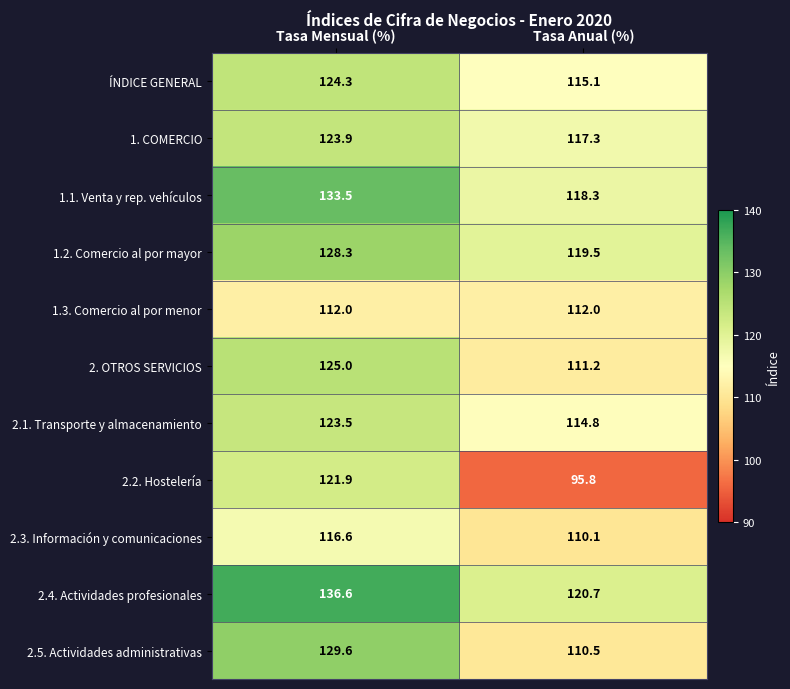

At which category does the chart reach its minimum across all series?

Tasa Anual (%)